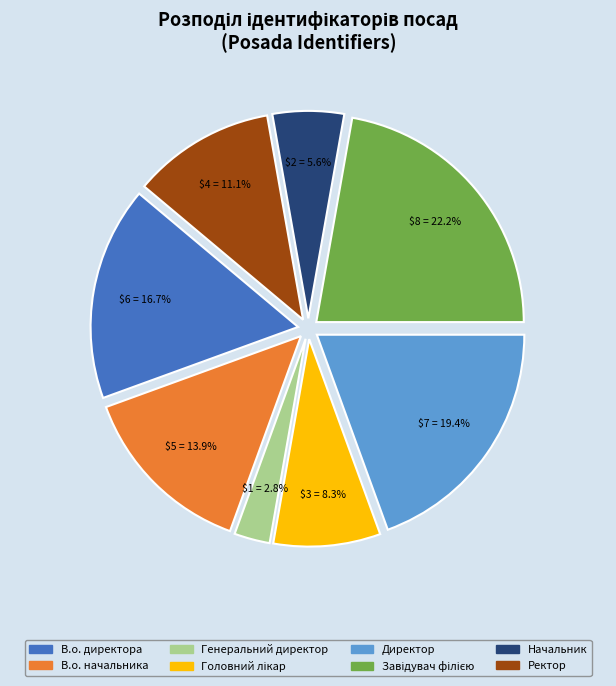

What is the smallest slice in the pie chart?

Генеральний директор